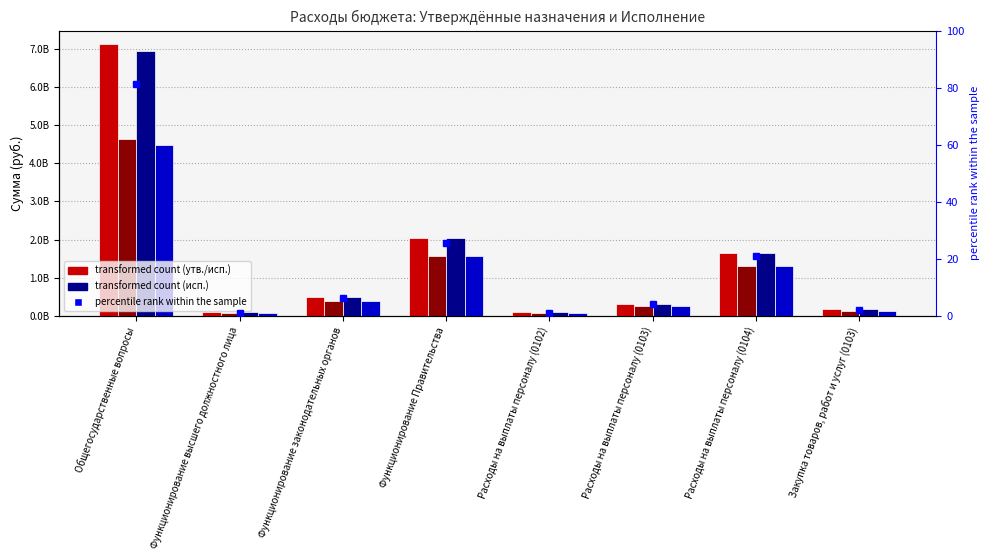

What position from the right is Расходы на выплаты персоналу (0103)?

3